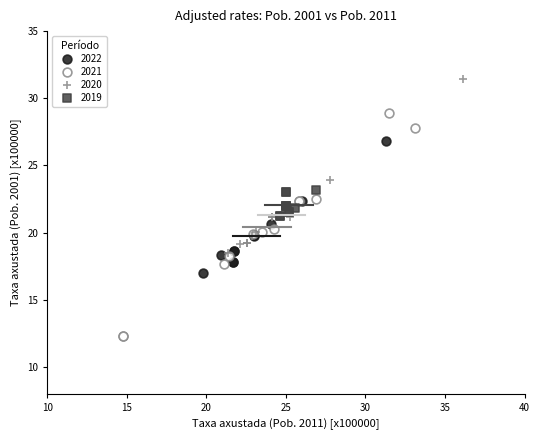

Which series has the widest spread of Y values?

2021